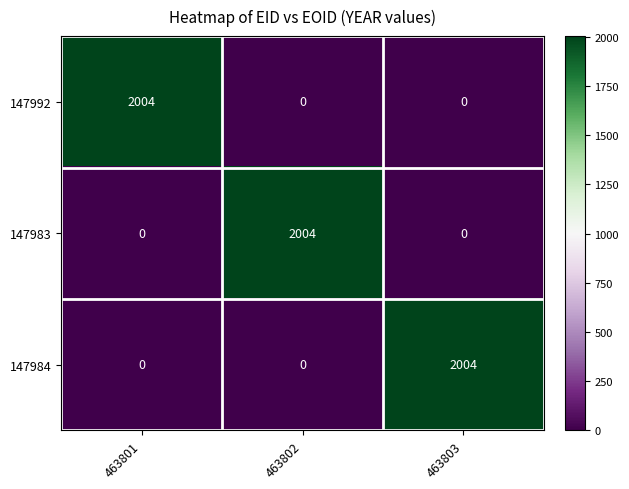

How many categories are shown in the chart?

3